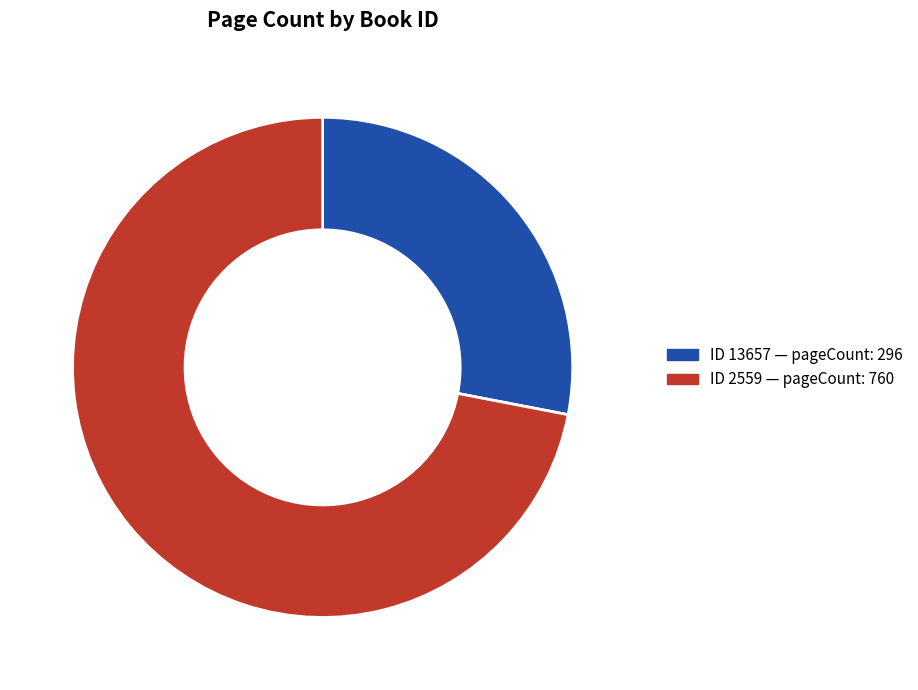

Is there a majority slice in this chart?

Yes